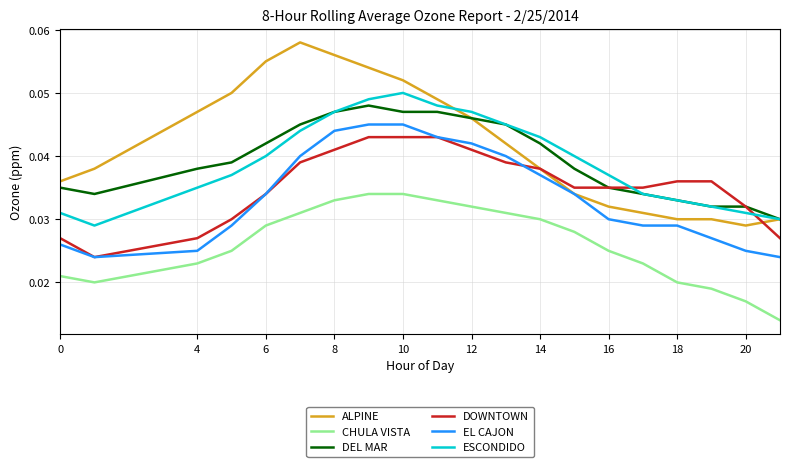

True or false: CHULA VISTA has more than 2 interior local peaks.

False